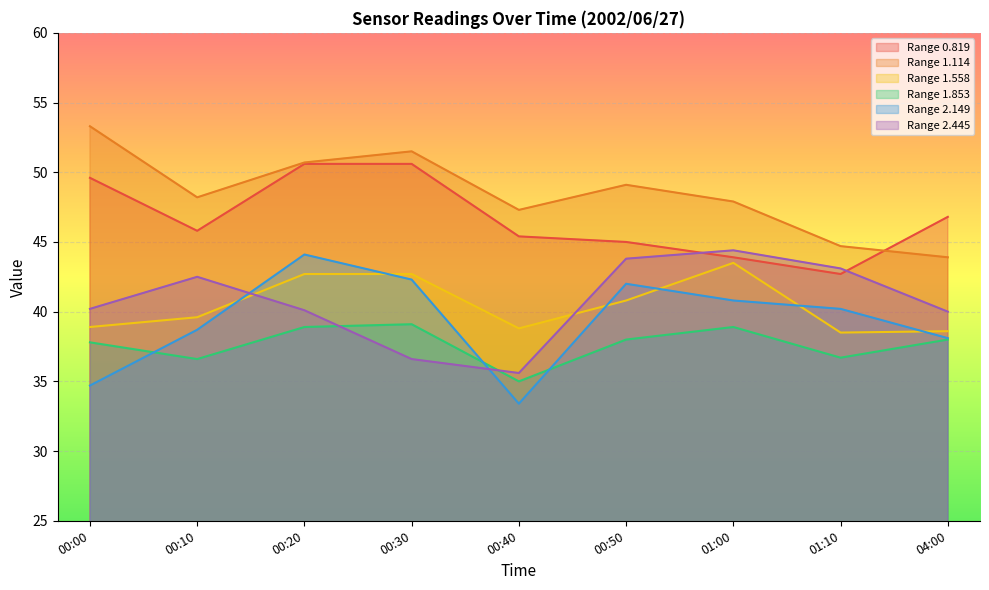

At which category does 2.149 reach its first local peak?

00:20